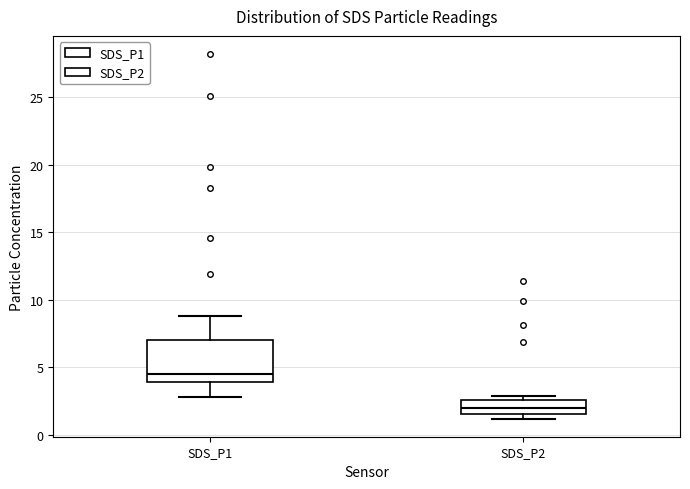

Reading left to right, read every box against the y-axis: the position of its median line, the range the box covers, and the ends of its whiskers. The values are not printed on the chart, so give them approximately, as read against the axis.

SDS_P1: median 4.5, box 4.0 to 7.0, whiskers 3.0 to 9.0
SDS_P2: median 2.0, box 1.5 to 2.5, whiskers 1.0 to 3.0